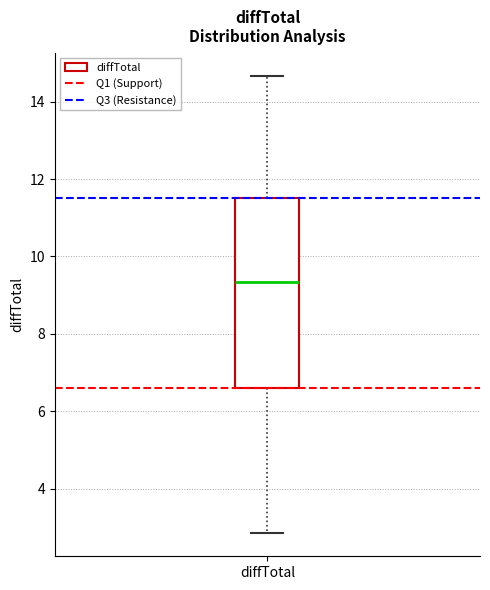

Where is the upper edge of the box for diffTotal on the y-axis? The values are not printed on the chart, so give them approximately, as read against the axis.

11.6